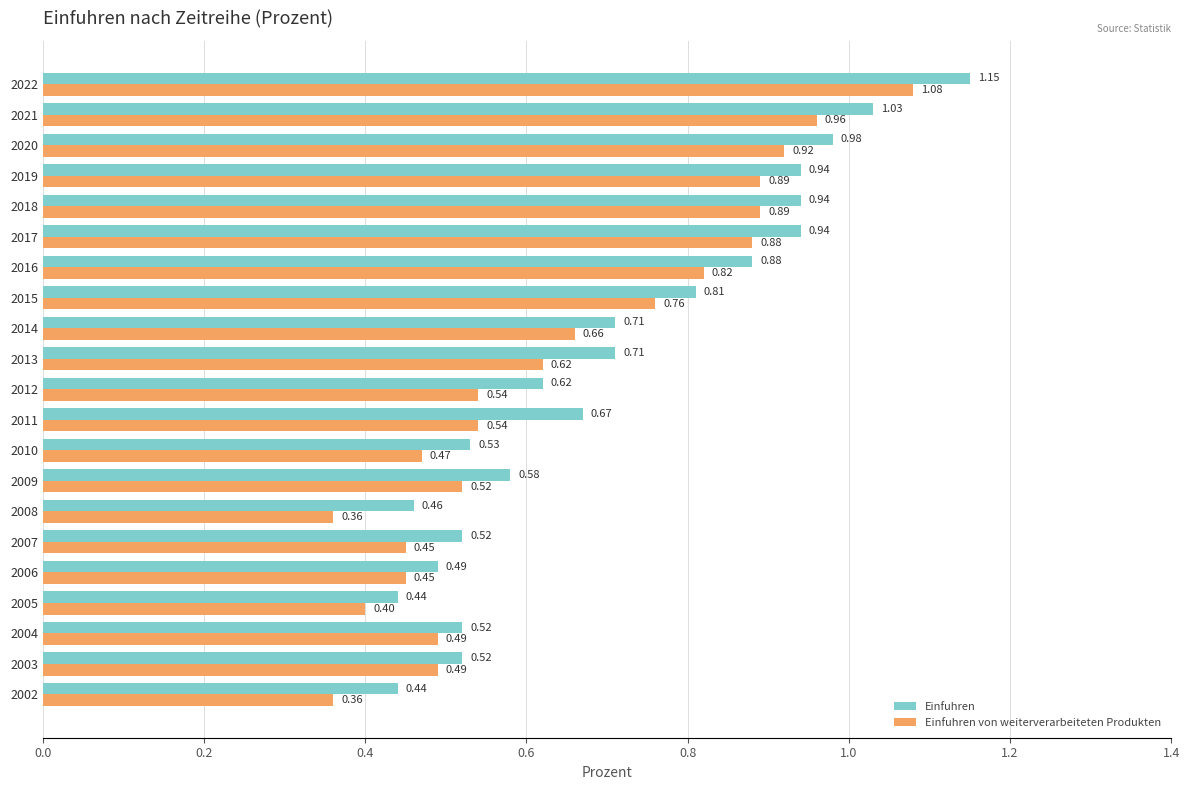

What is the sum of all Einfuhren values?

14.9